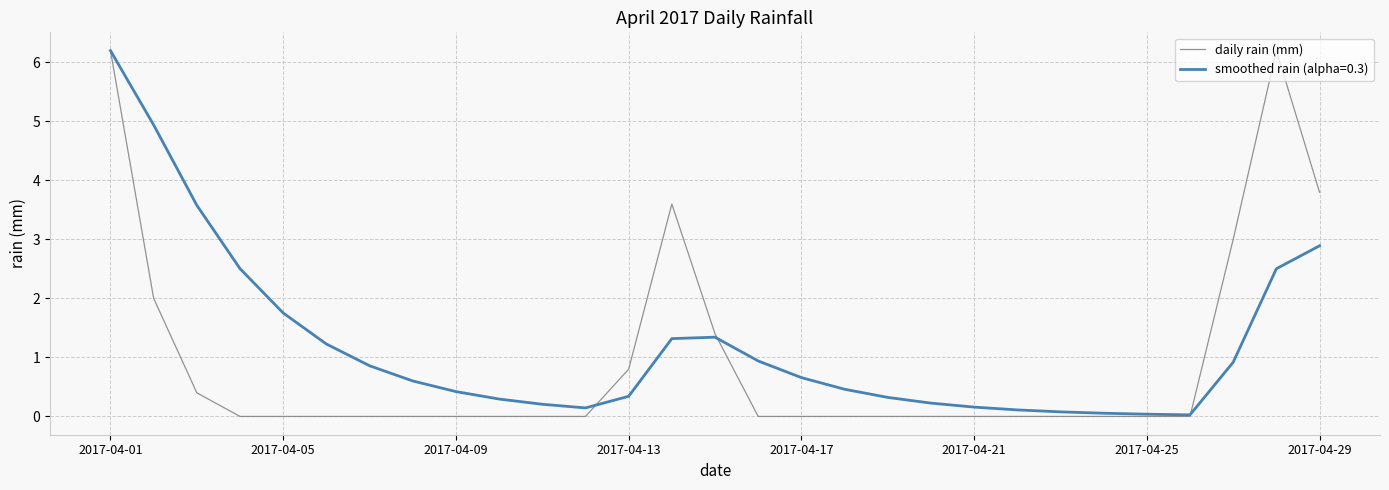

What is the greatest value displayed?

6.2